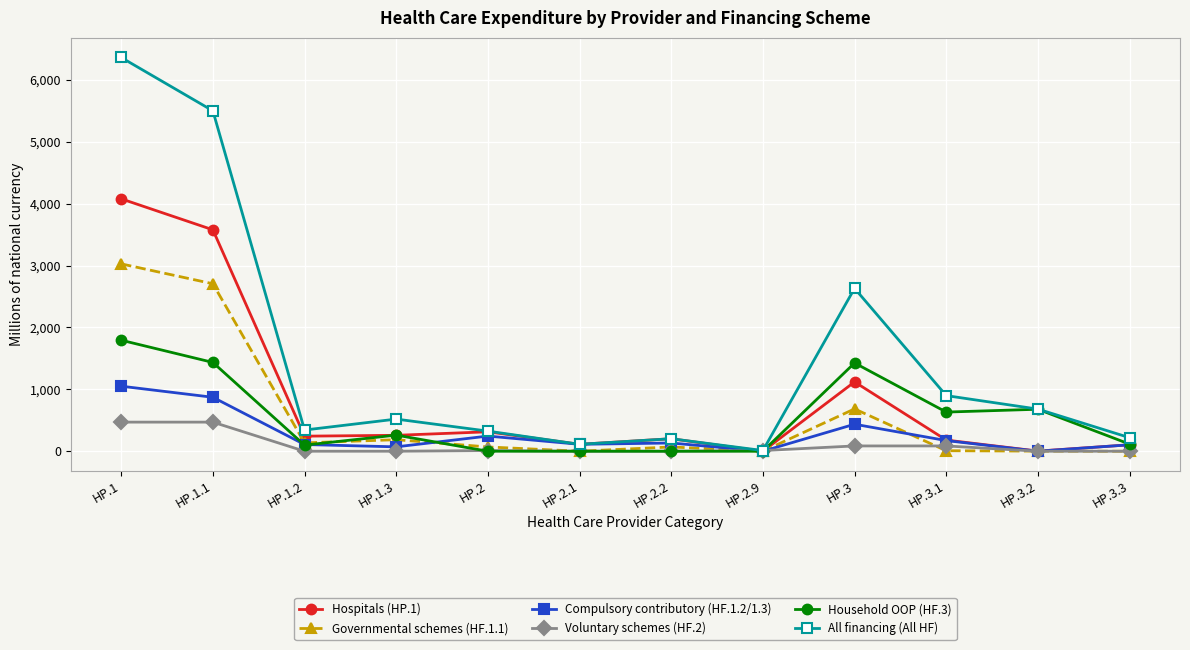

What is the sum of all Hospitals (HP.1) values?

10194.7